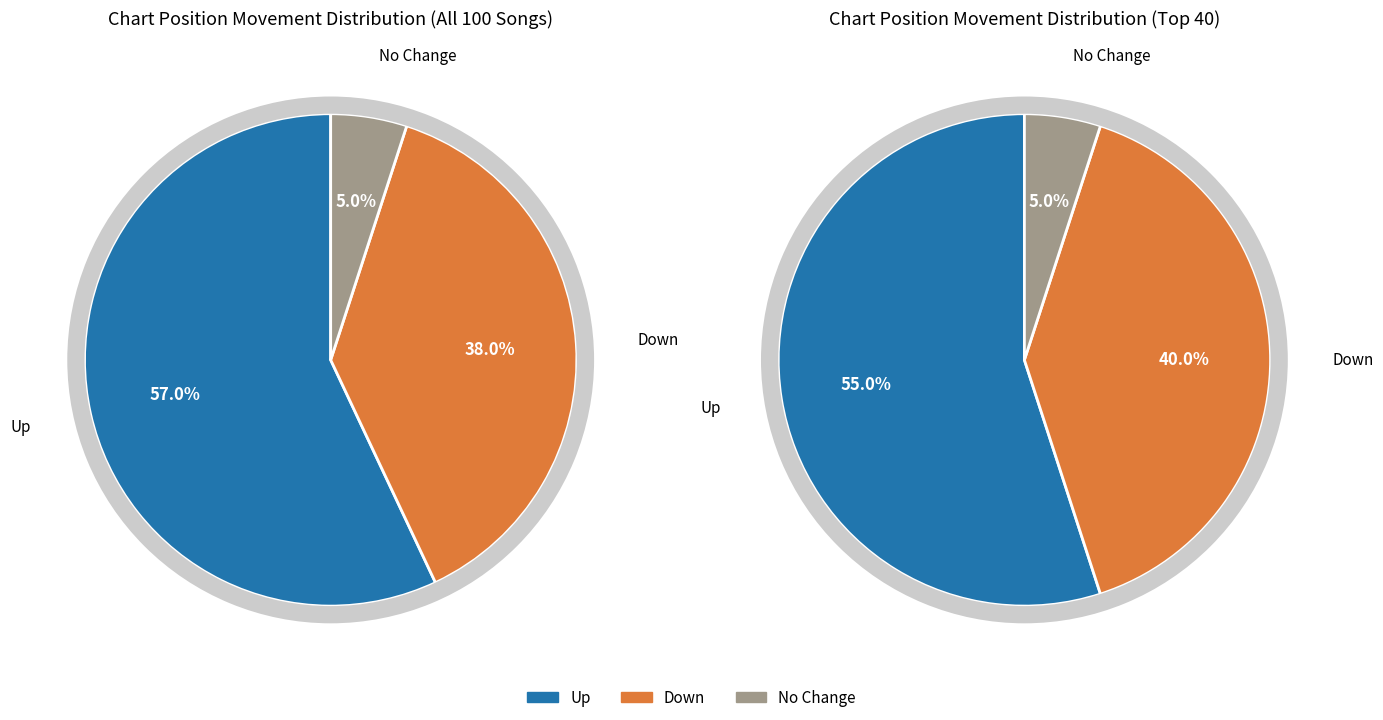

To the nearest percent, what is the difference between the down and up slice percentages?

19%